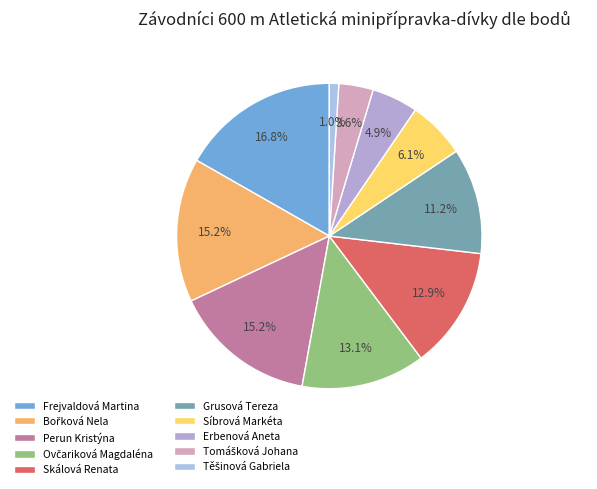

Which slice is the largest?

Frejvaldová Martina